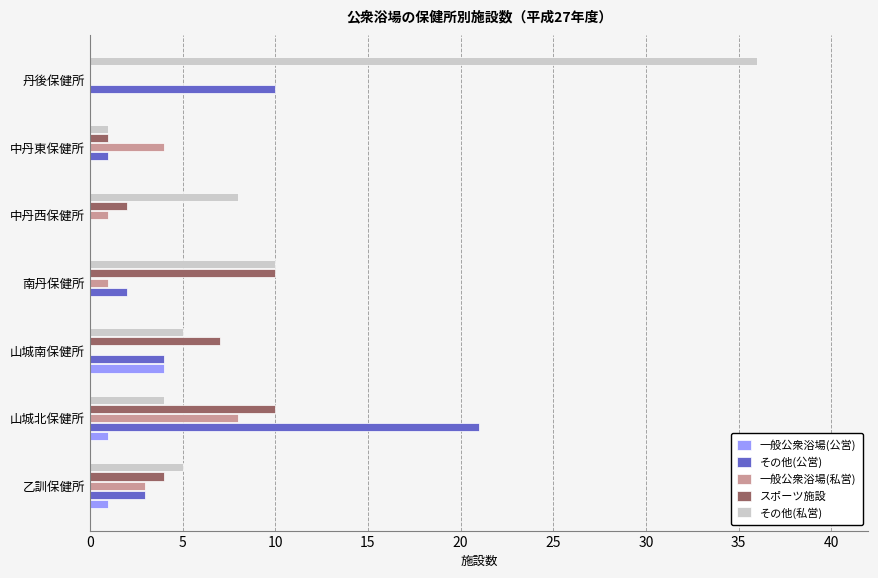

Is the value of その他(私営) at 山城北保健所 greater than the value of 一般公衆浴場(公営) at 中丹西保健所?

Yes